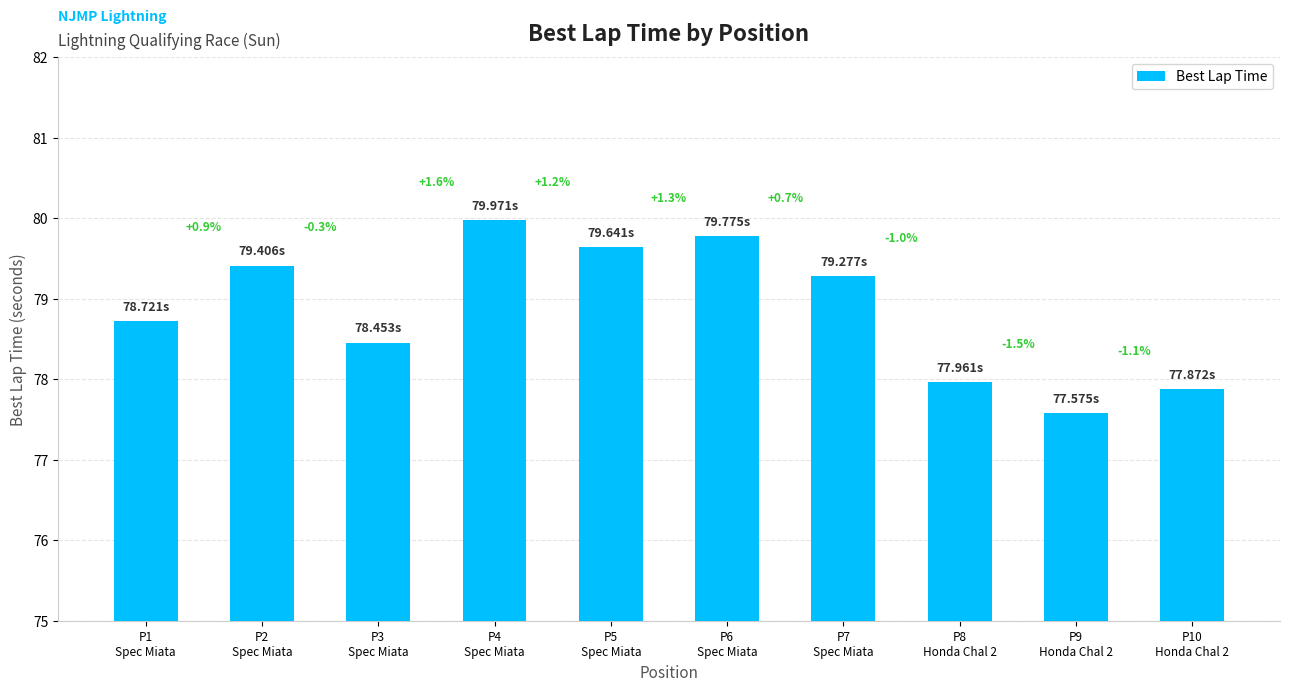

What is the difference between the second highest and second lowest values?

1.9